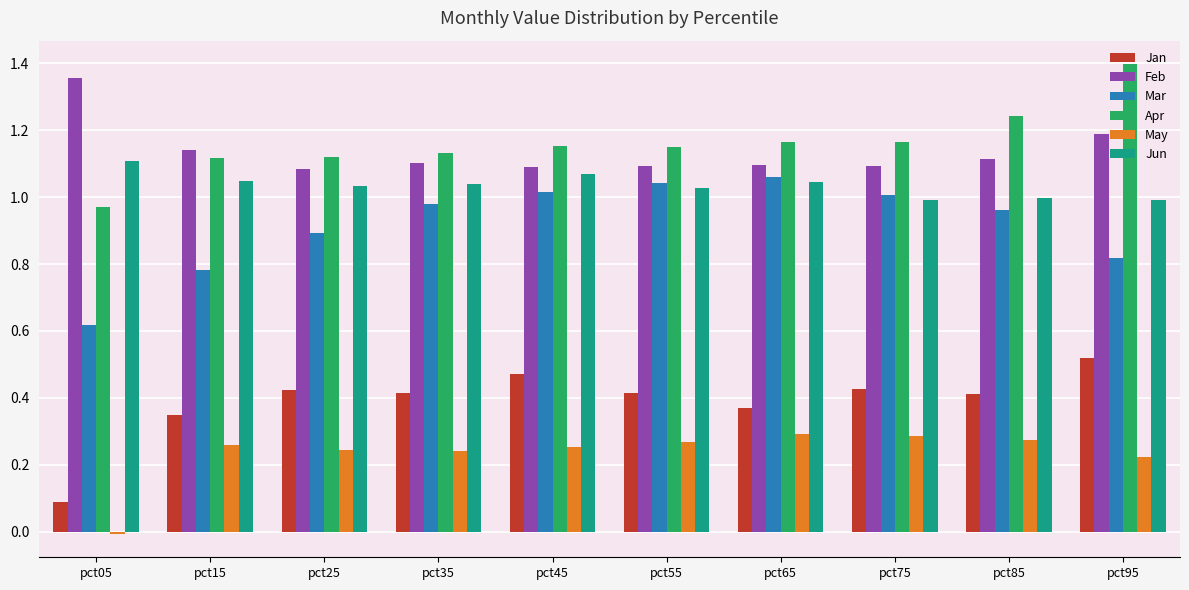

What is the spread (max minus min) of values at pct65?

0.9